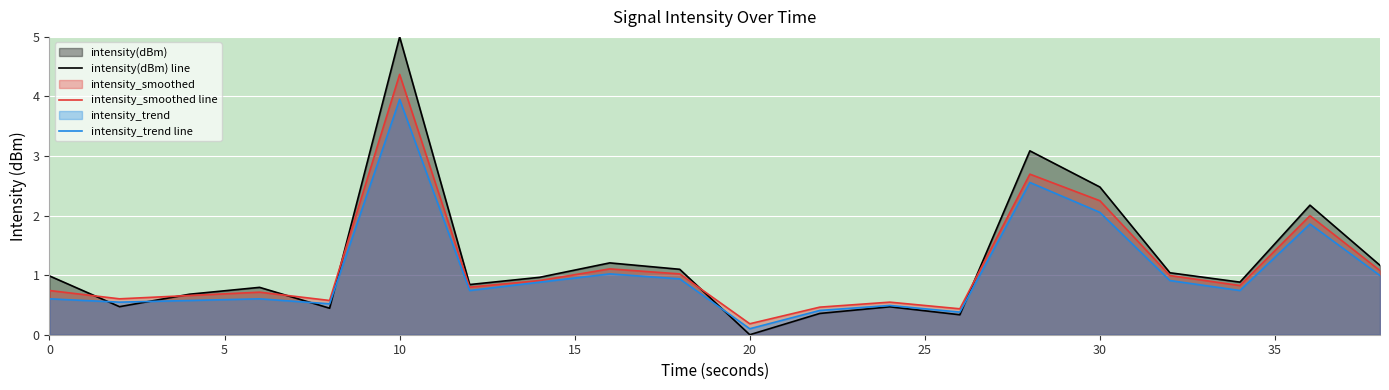

How many interior local valleys does the intensity(dBm) line series have?

6